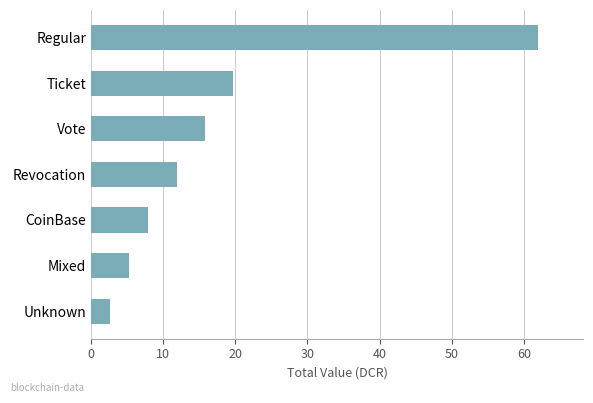

Rank the categories by value from lowest to highest.

Unknown, Mixed, CoinBase, Revocation, Vote, Ticket, Regular